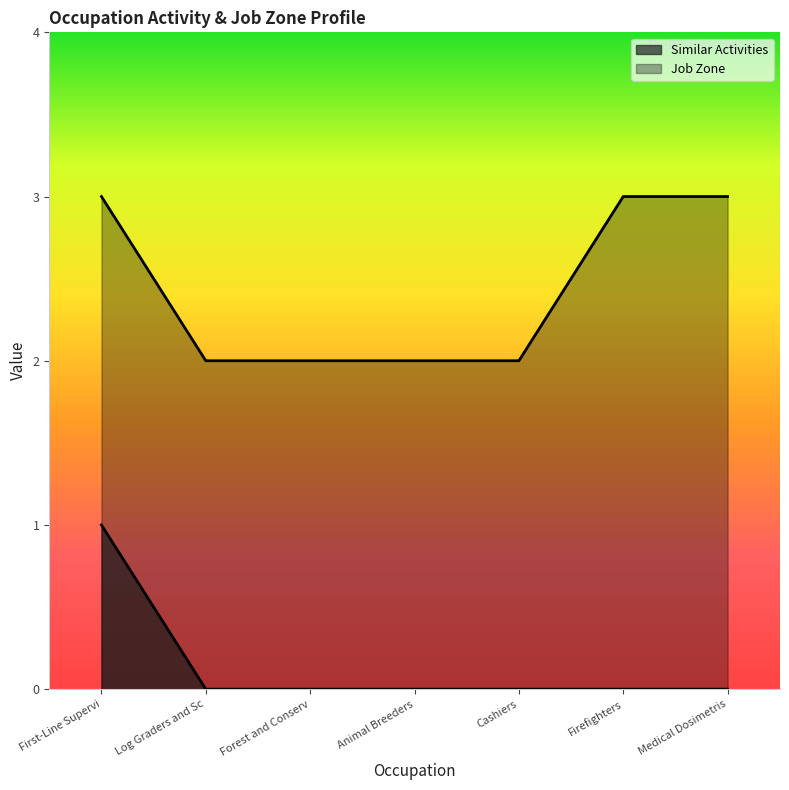

What is the value of the Job Zone point at the 5th from the left?

2